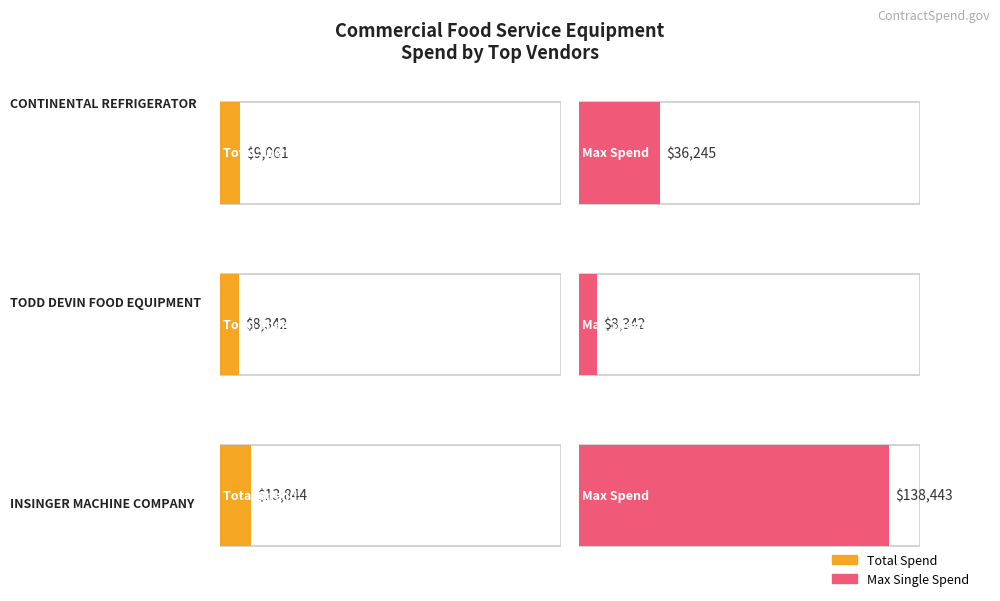

Between 3 and 4, which series saw the biggest shift?

Total Spend